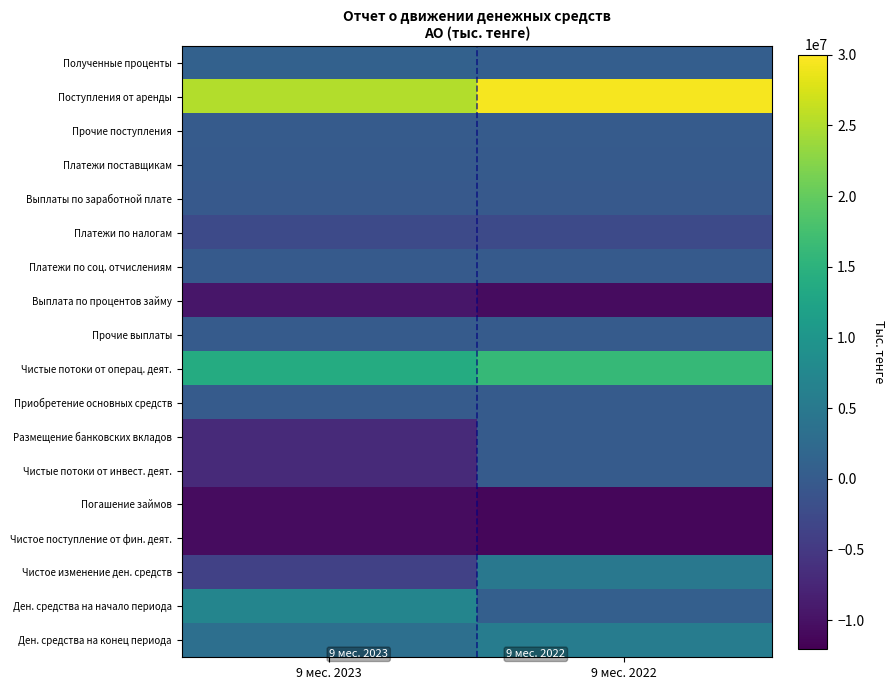

Rank the series by their maximum value, from highest to lowest.

Поступления от аренды, Чистые потоки от операц. деят., Ден. средства на начало периода, Ден. средства на конец периода, Чистое изменение ден. средств, Полученные проценты, Прочие поступления, Размещение банковских вкладов, Приобретение основных средств, Чистые потоки от инвест. деят., Прочие выплаты, Платежи по соц. отчислениям, Платежи поставщикам, Выплаты по заработной плате, Платежи по налогам, Выплата по процентов займу, Погашение займов, Чистое поступление от фин. деят.